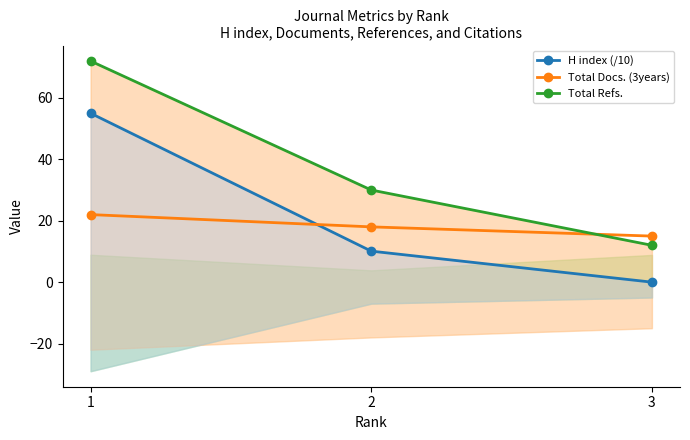

Is this an area chart (filled region under the line)?

No